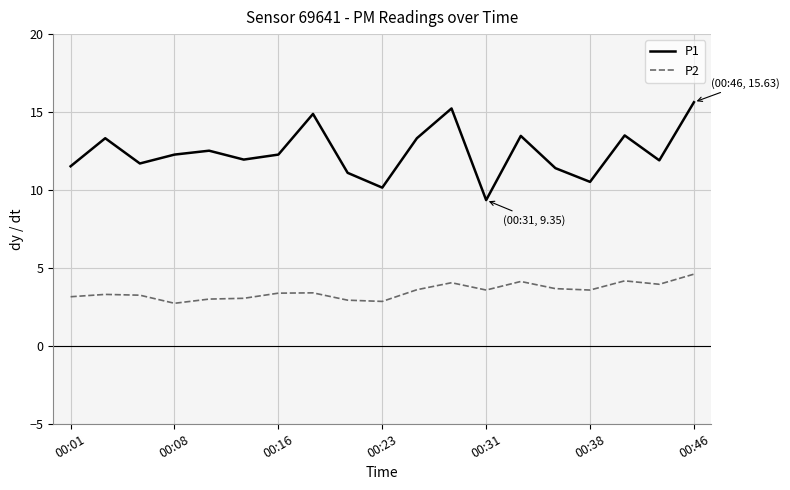

True or false: P1 and P2 cross at least once.

False